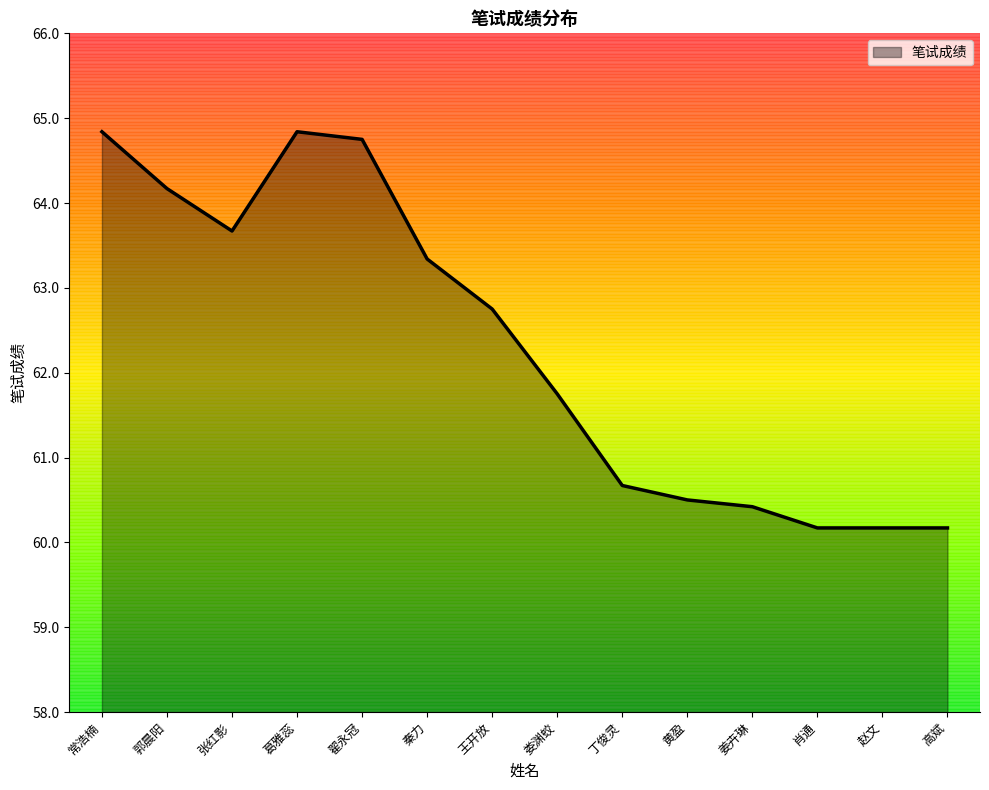

What position from the left is 肖通?

12